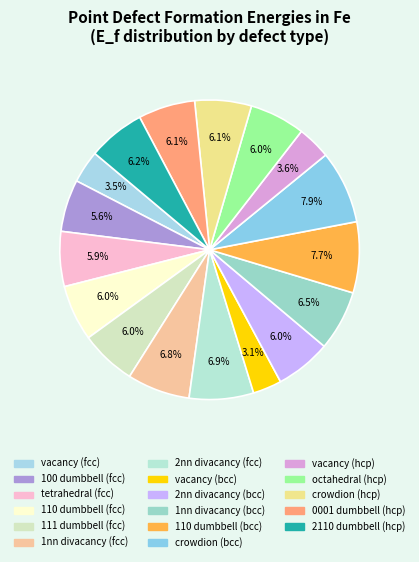

Does any single category account for the majority?

No